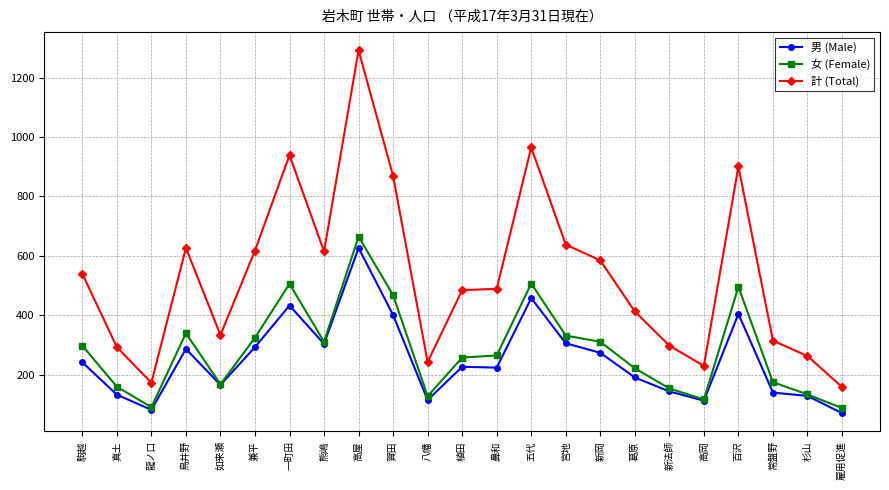

At which label is 計 (Total) closest to 725?

宮地